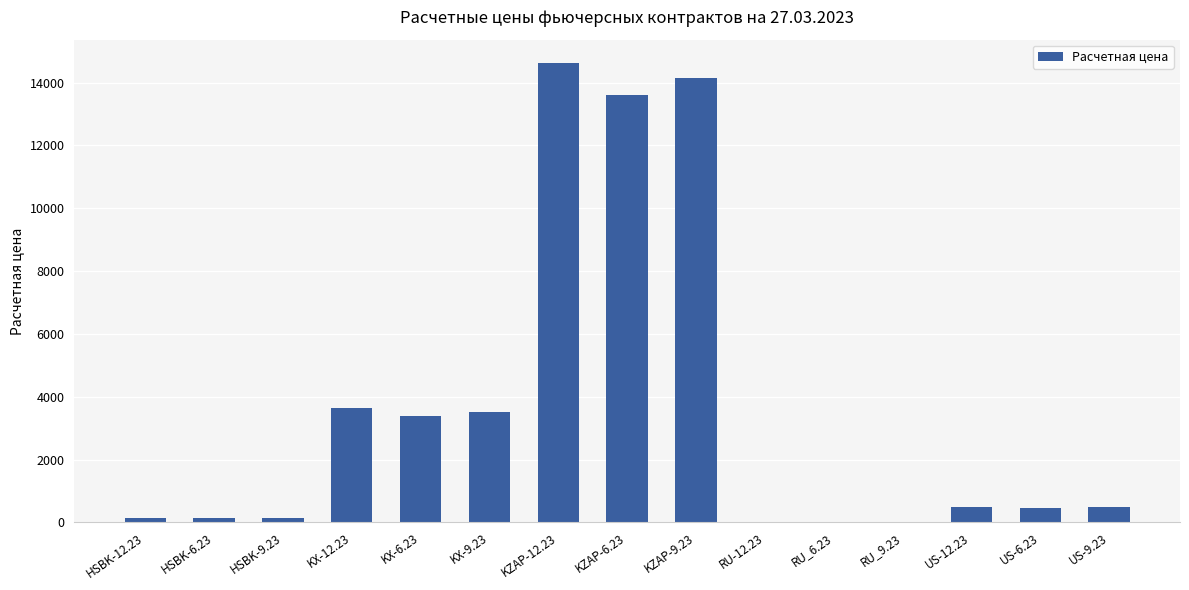

Are the bars horizontal?

No